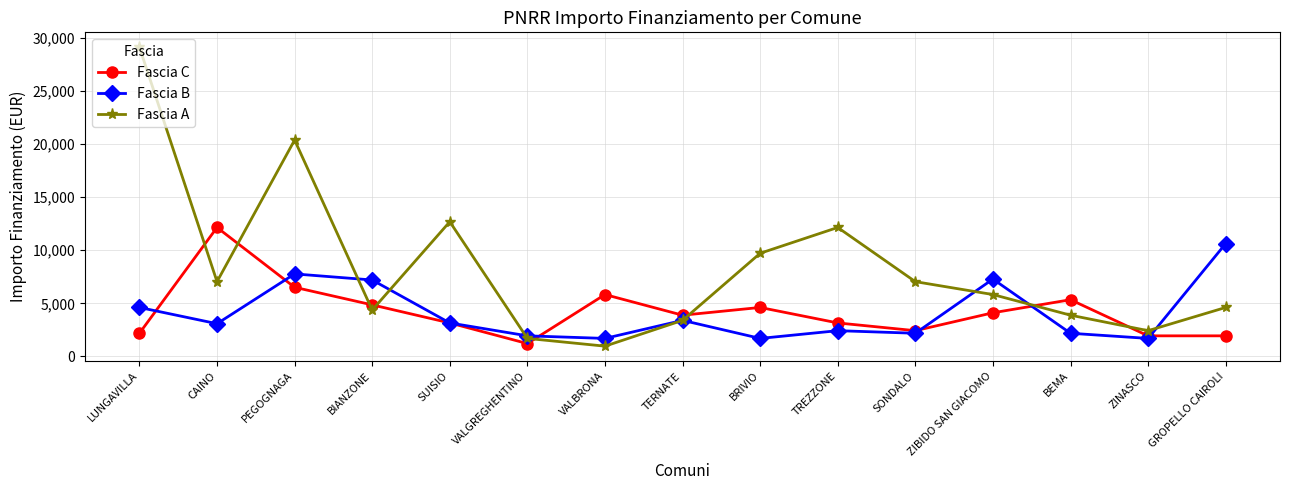

True or false: Fascia B has more than 1 points higher than both neighbors.

True